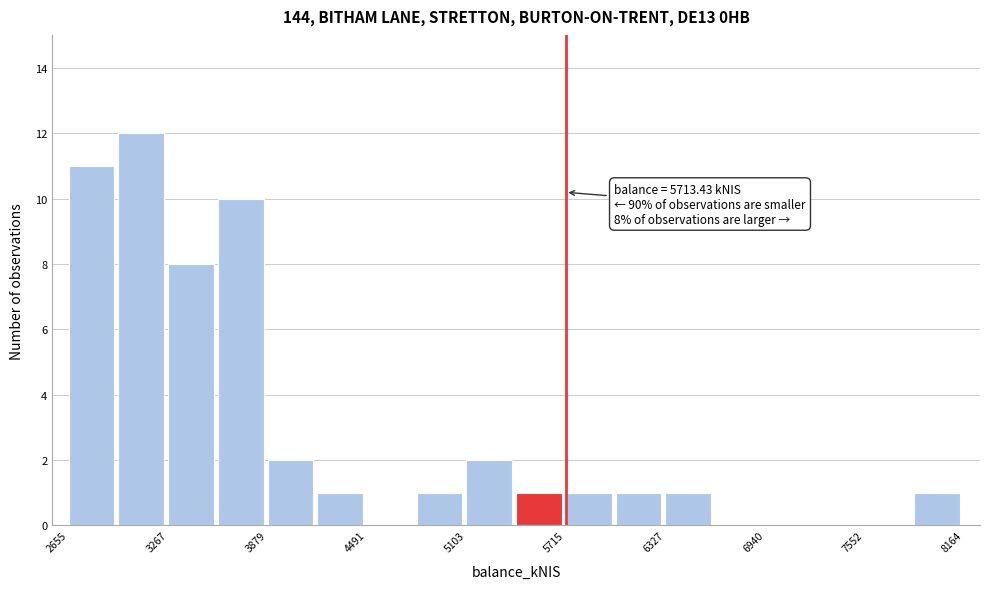

Read against the x-axis, roughly where is the centre of the tallest bar?

3100